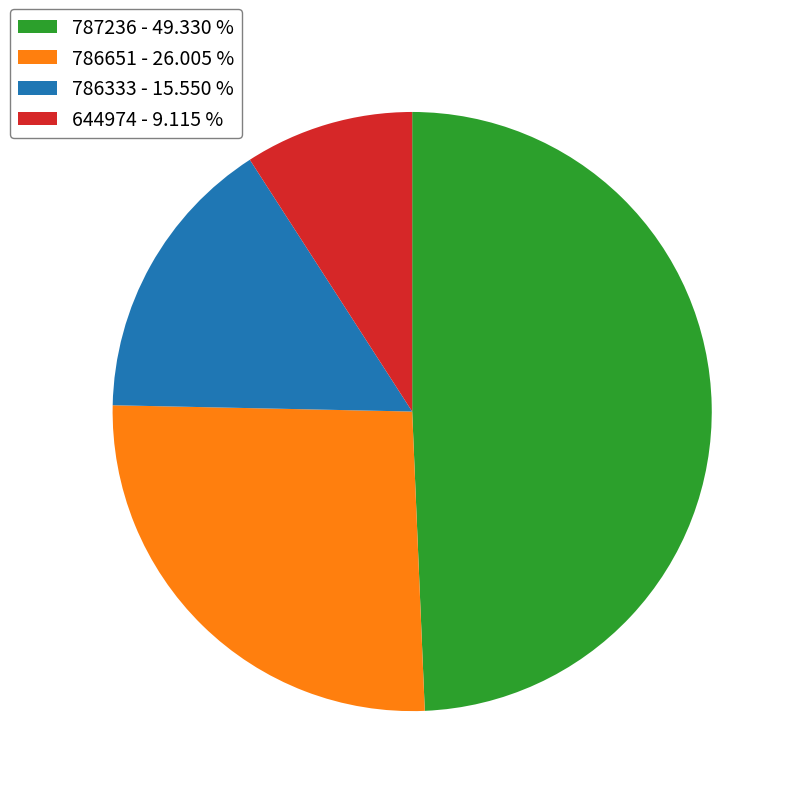

How many slices are in this pie chart?

4